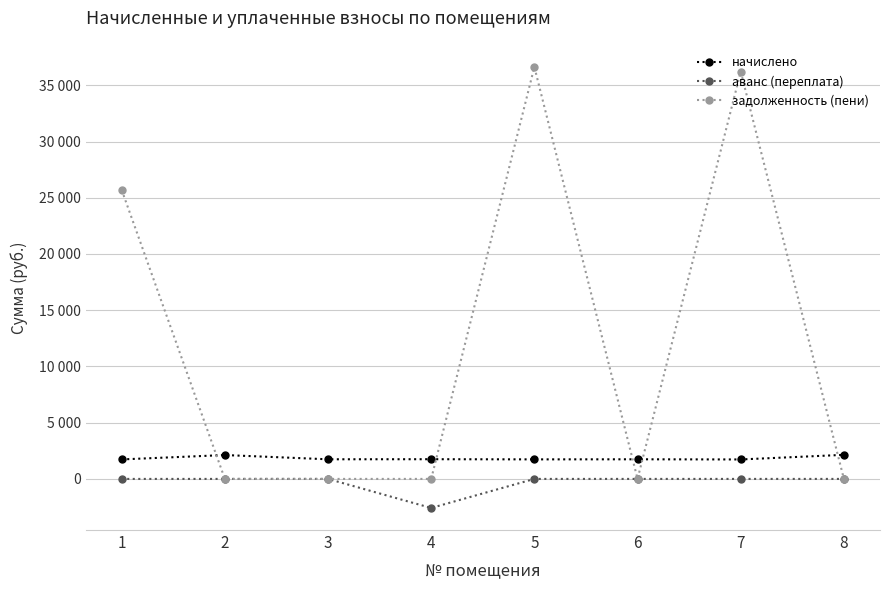

What are all the series names shown in the legend?

начислено, аванс (переплата), задолженность (пени)